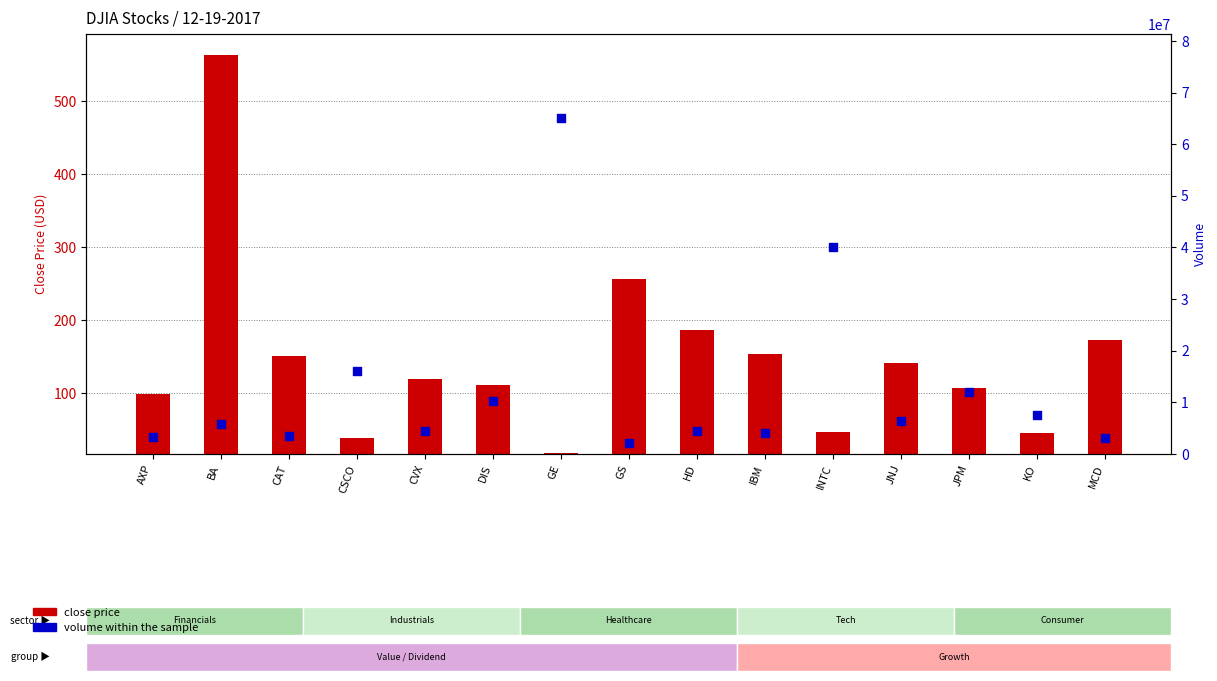

Which series reaches the maximum Y coordinate?

Volume